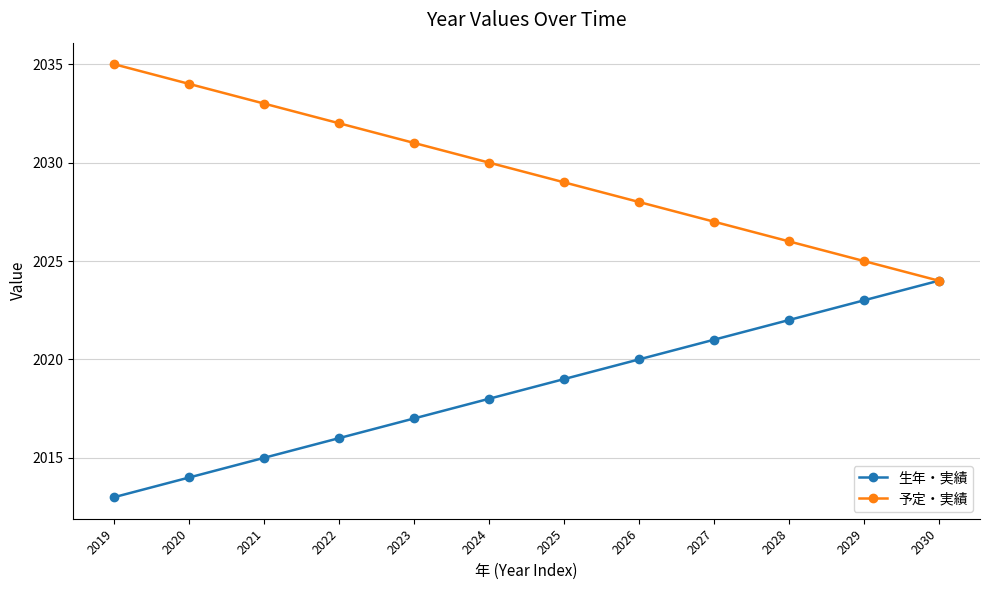

What is the total value across all series at 2023?

4048